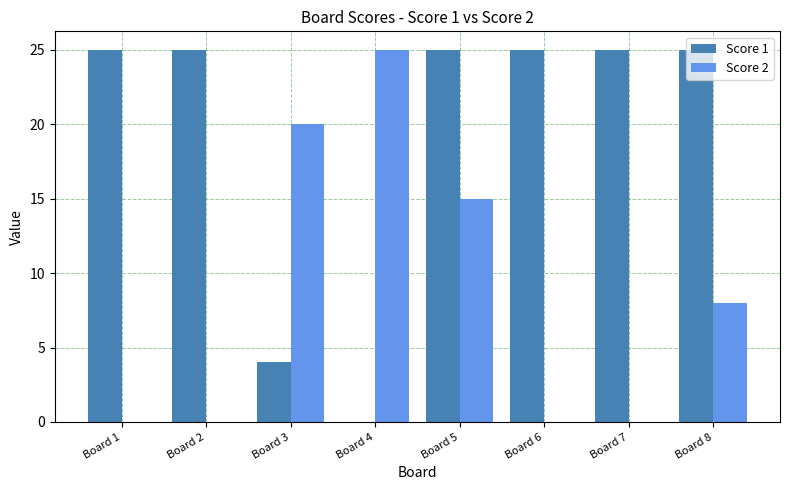

Where is Score 2 nearest to the value 12?

Board 5